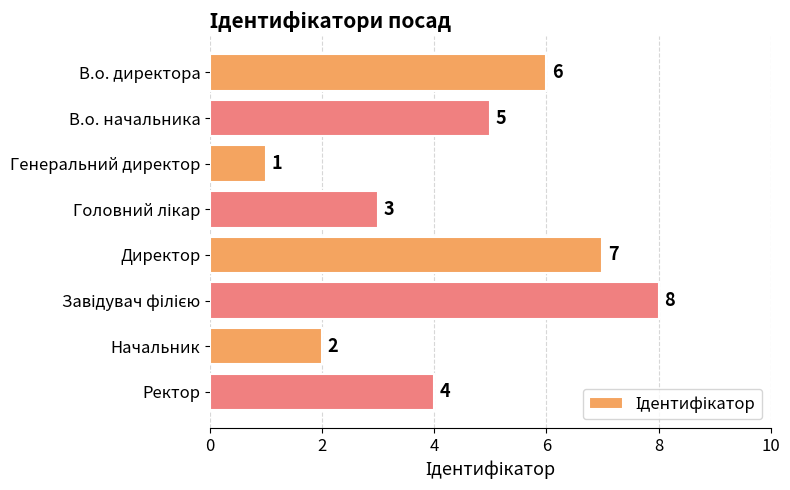

What is the difference between the second highest and minimum values?

6